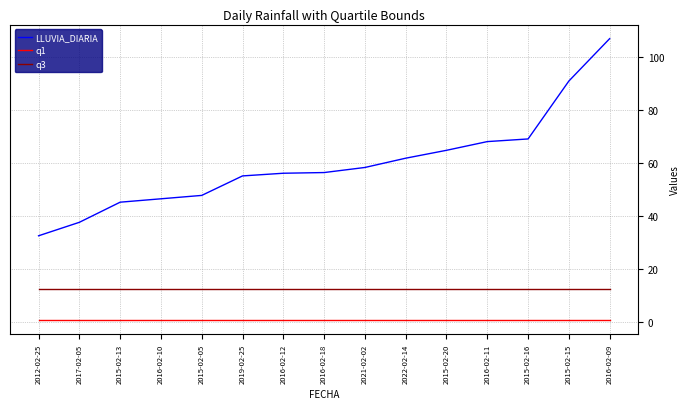

The value of LLUVIA_DIARIA at 2017-02-05 is 37.6. True or false?

True